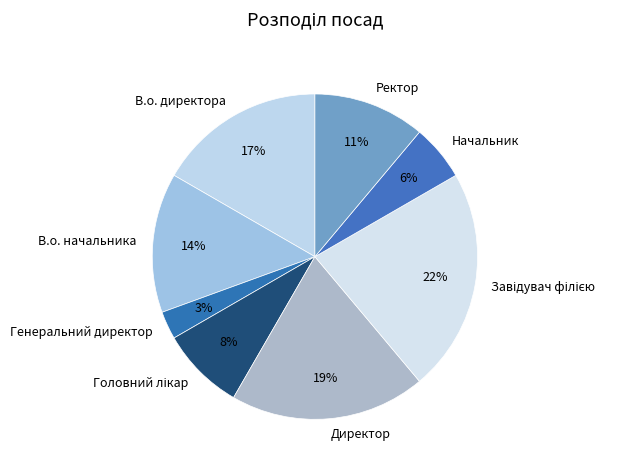

Is it true that Начальник is 6% of the pie?

True